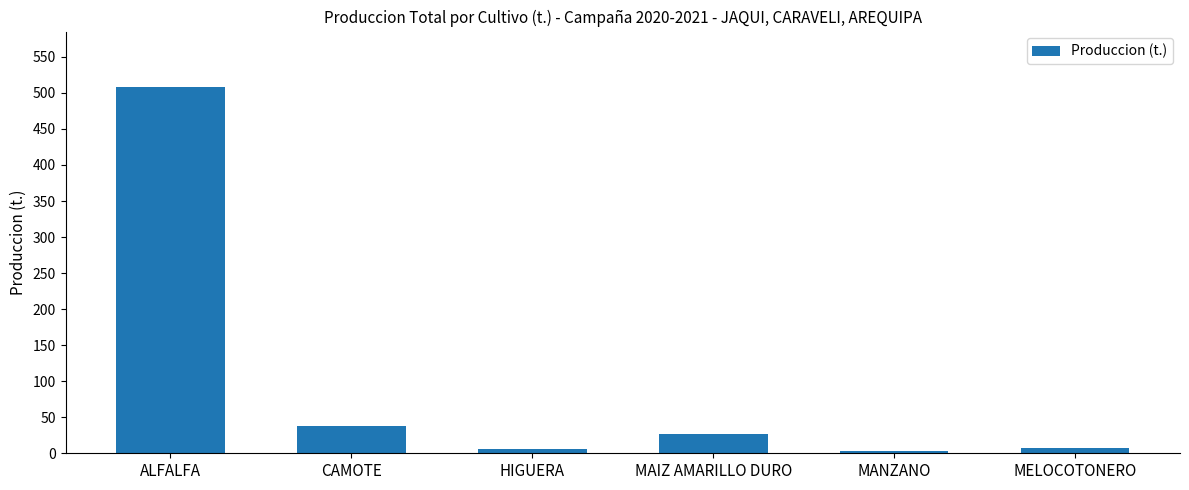

Between HIGUERA and ALFALFA, which is larger?

ALFALFA